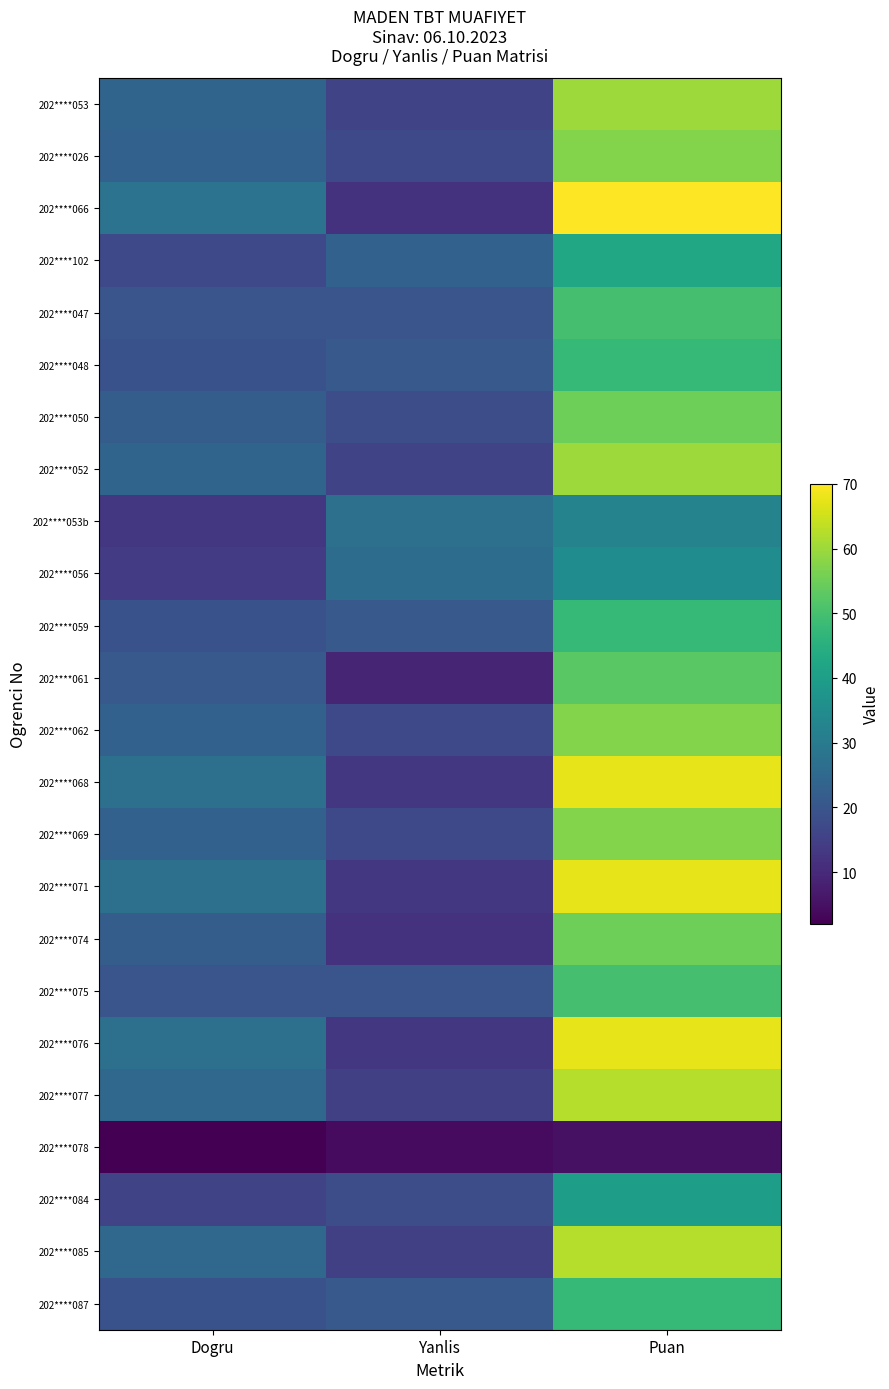

What is the difference between the highest and lowest values at Puan?

65.0